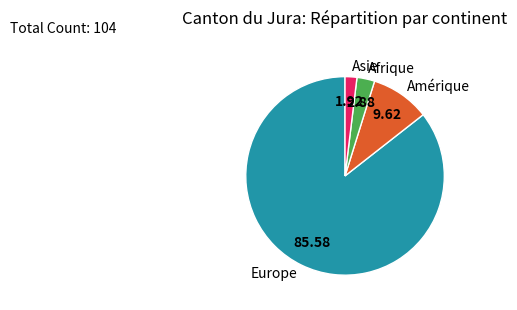

Approximately how many times larger is the value at Europe compared to Amérique?

8.9